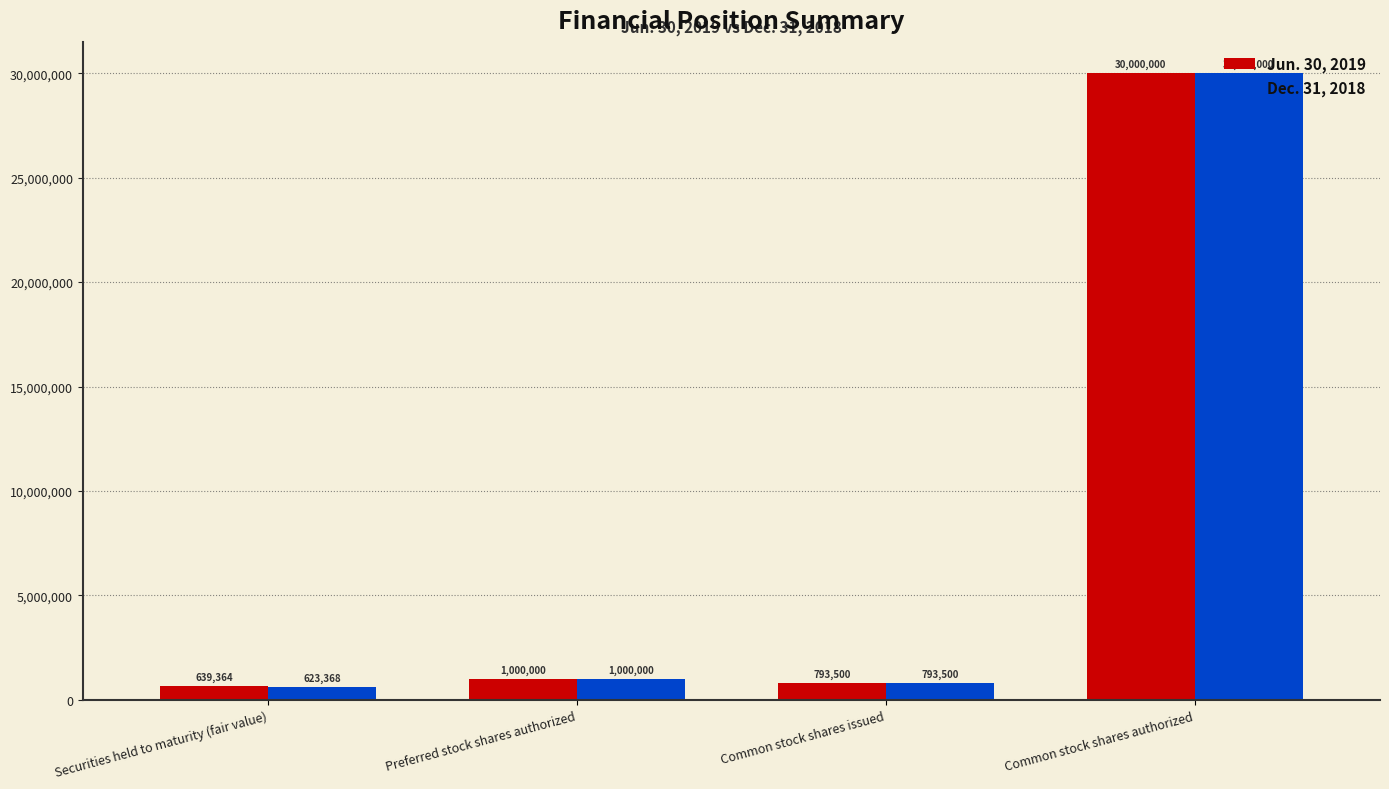

Which series changed the most between Securities held to maturity (fair value) and Common stock shares authorized?

Dec. 31, 2018